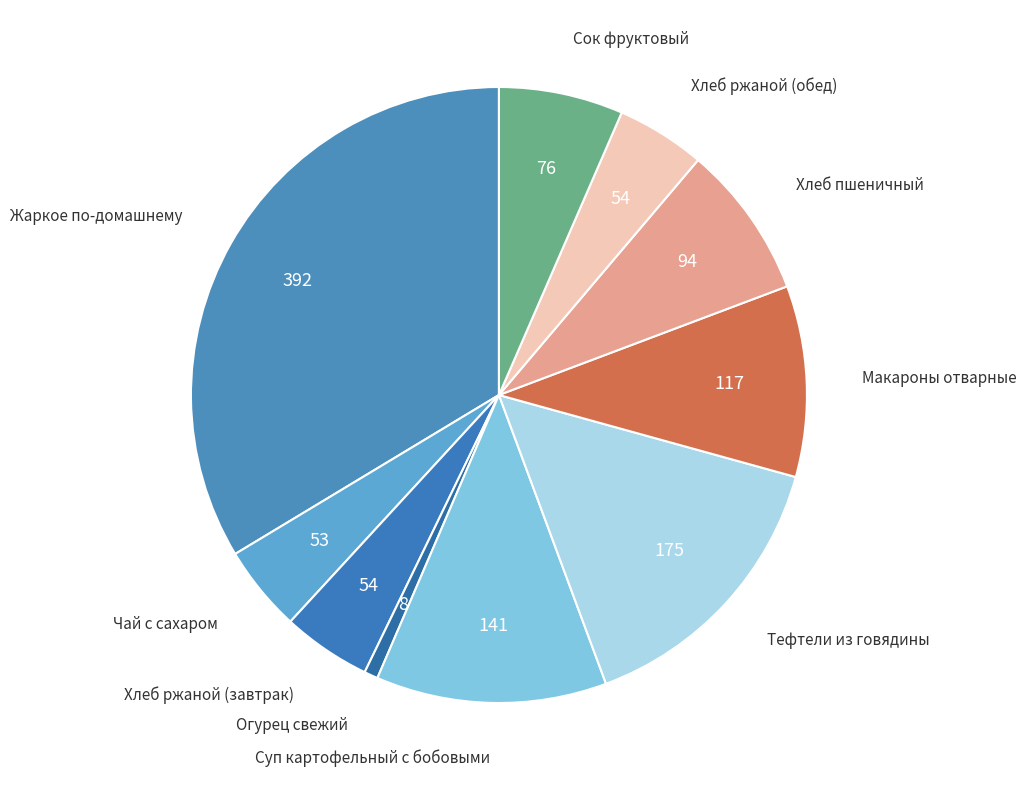

Does any single category account for the majority?

No